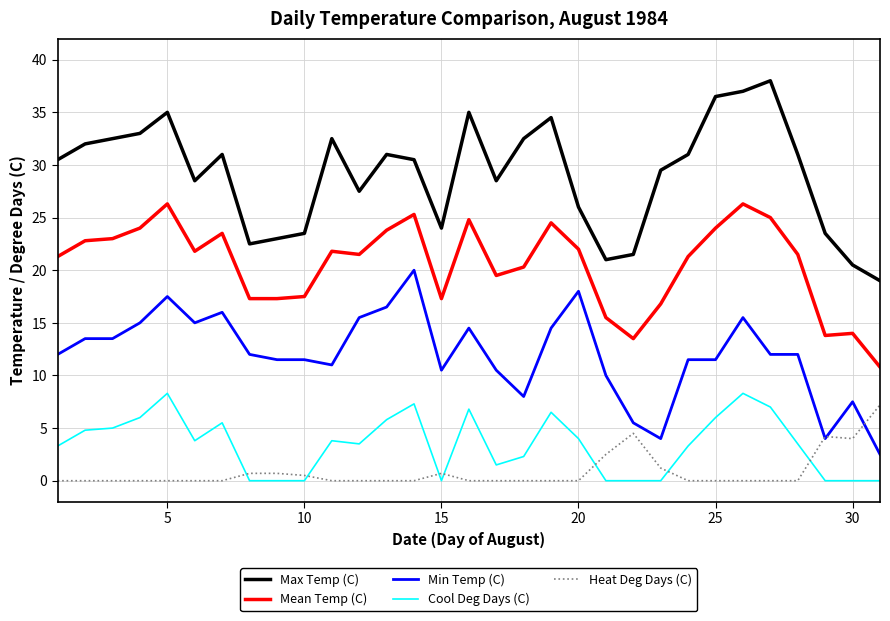

What is the maximum value for Max Temp (C)?

38.0